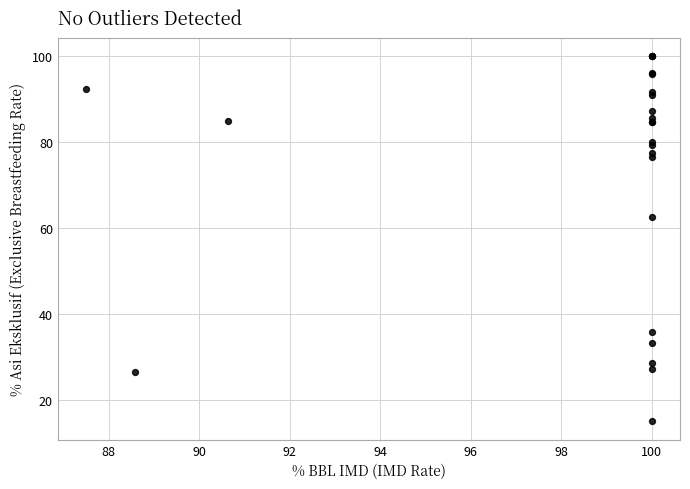

What Y value in the scatter plot is closest to 57?

62.5